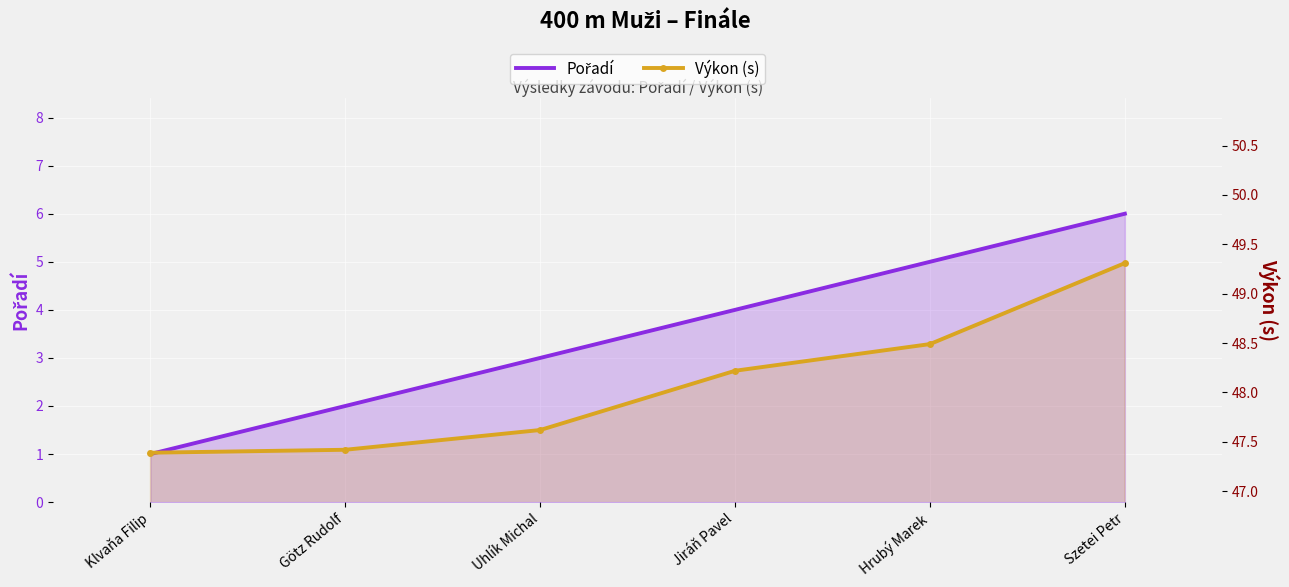

True or false: Pořadí and Výkon (s) intersect in this chart.

False